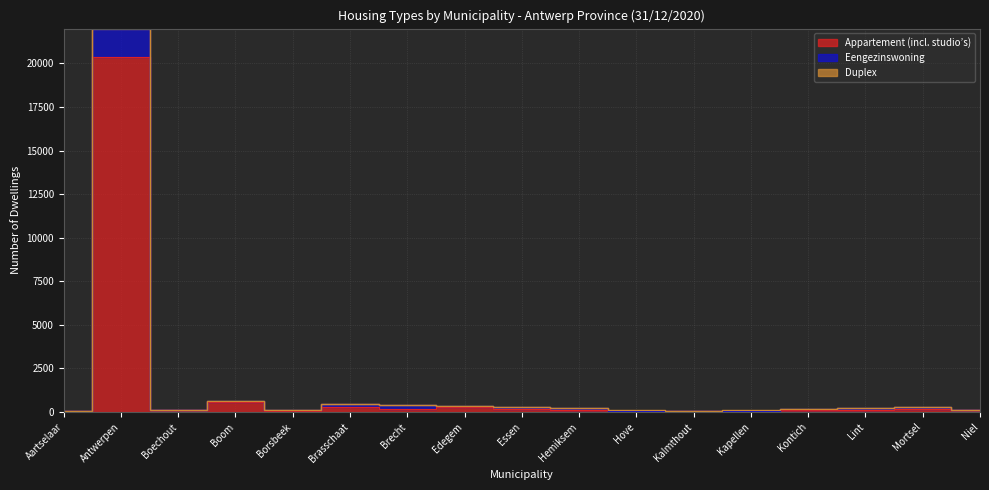

Where does the Duplex series first go above 228?

Antwerpen